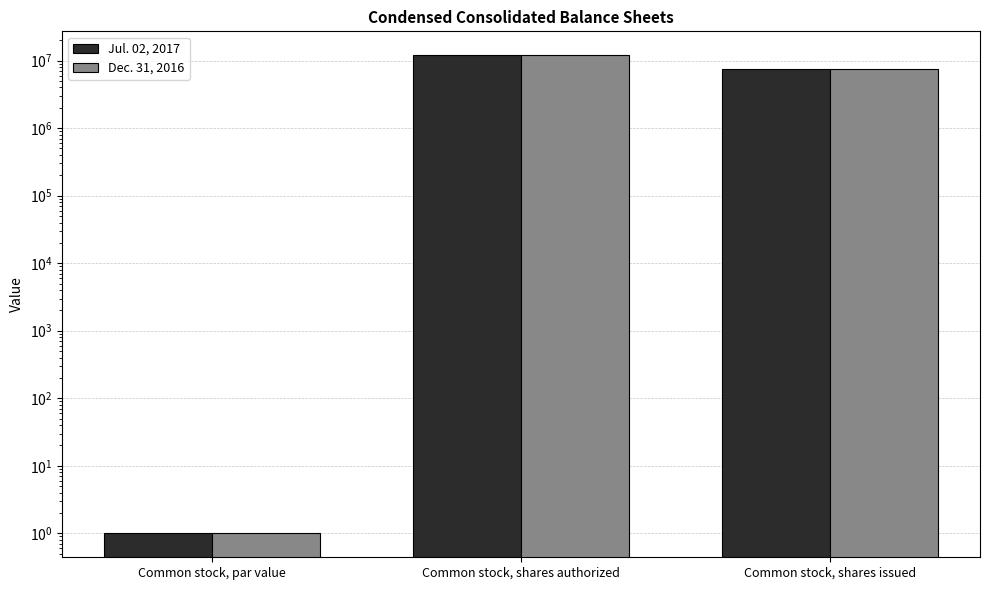

Reading left to right, transcribe all the data shown in this chart.

Jul. 02, 2017: Common stock, par value=1	Common stock, shares authorized=12000000	Common stock, shares issued=7440518
Dec. 31, 2016: Common stock, par value=1	Common stock, shares authorized=12000000	Common stock, shares issued=7440518